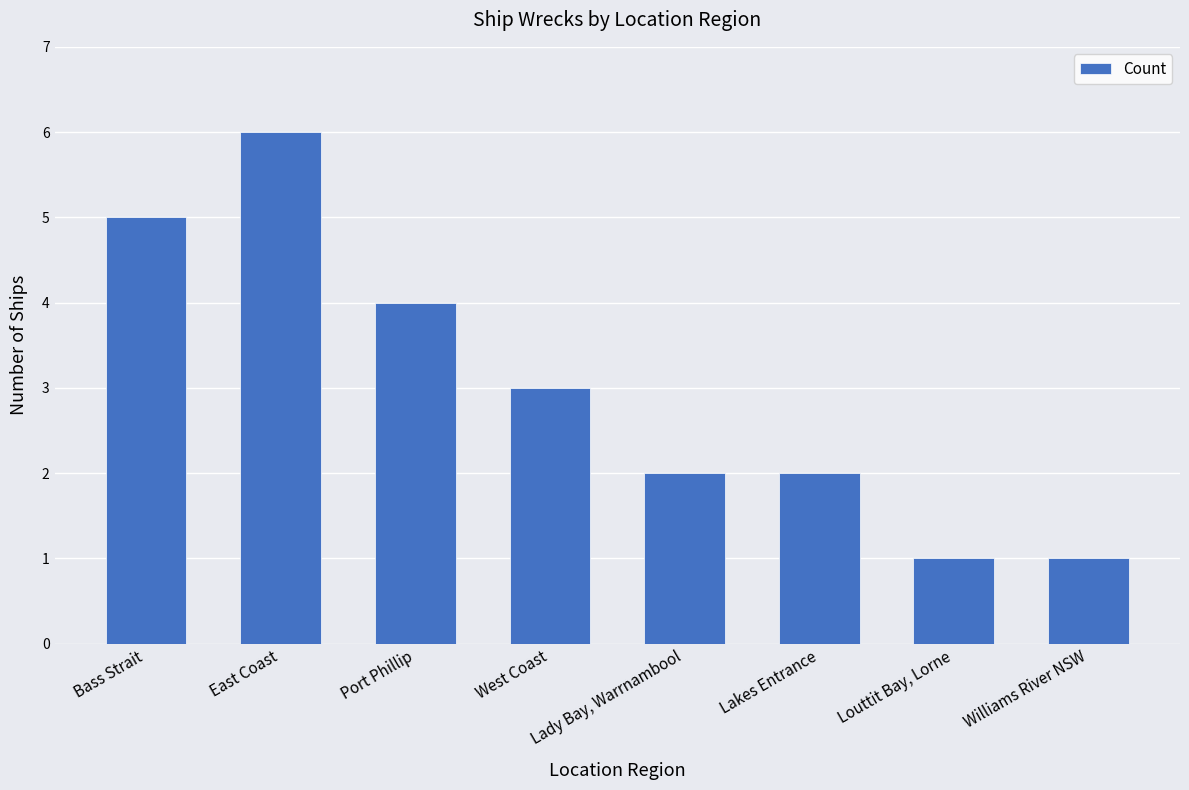

Is it true that the value at Williams River NSW is 1?

True